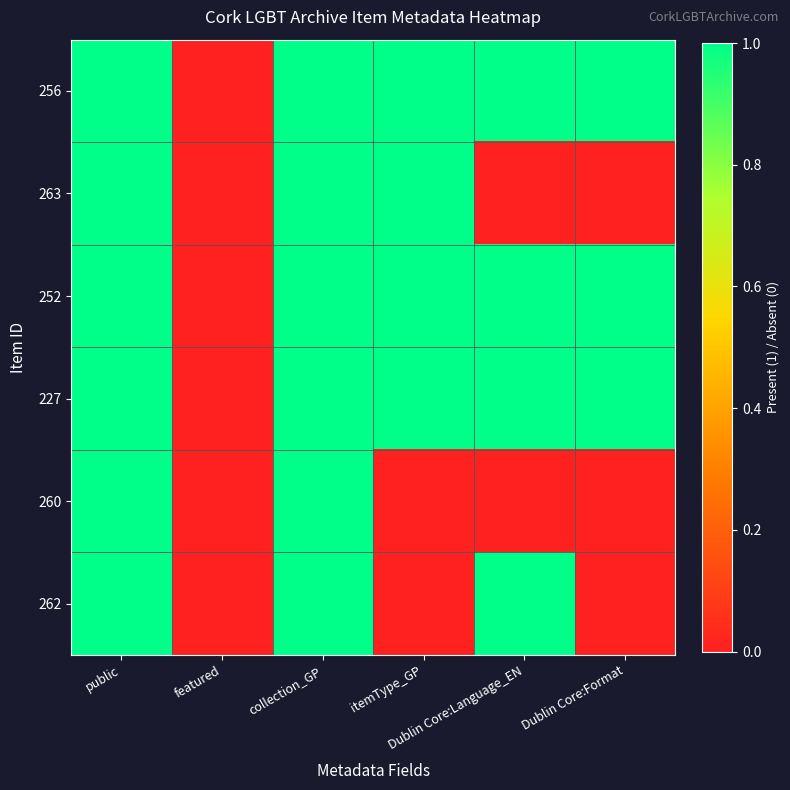

Which series changed the most between featured and collection_GP?

256